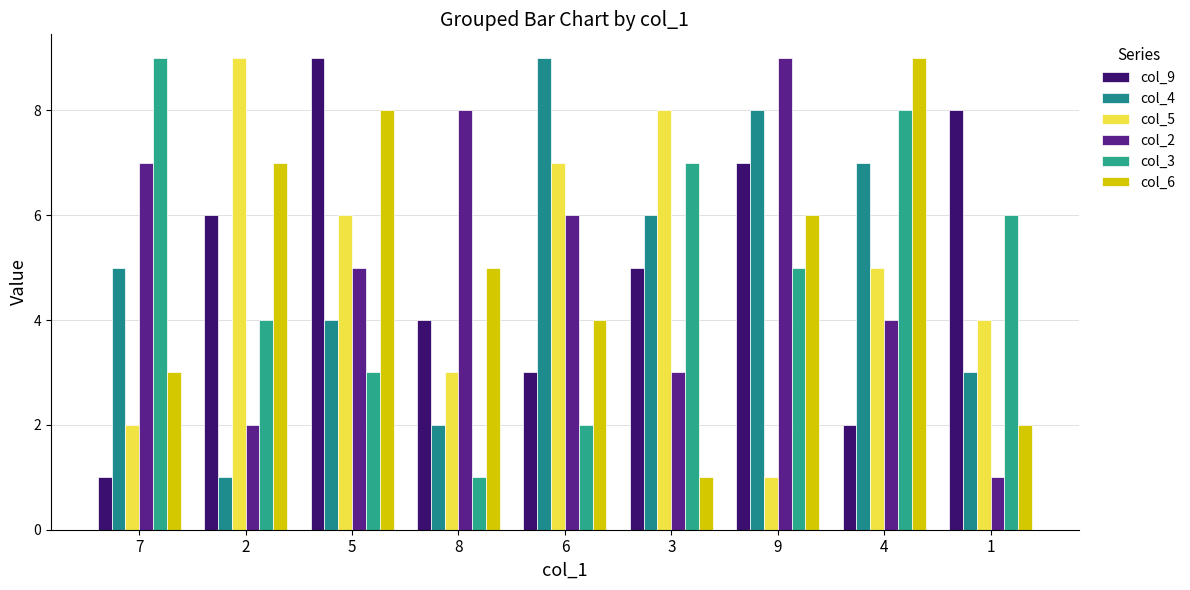

Which label corresponds to the smallest value in the chart?

7